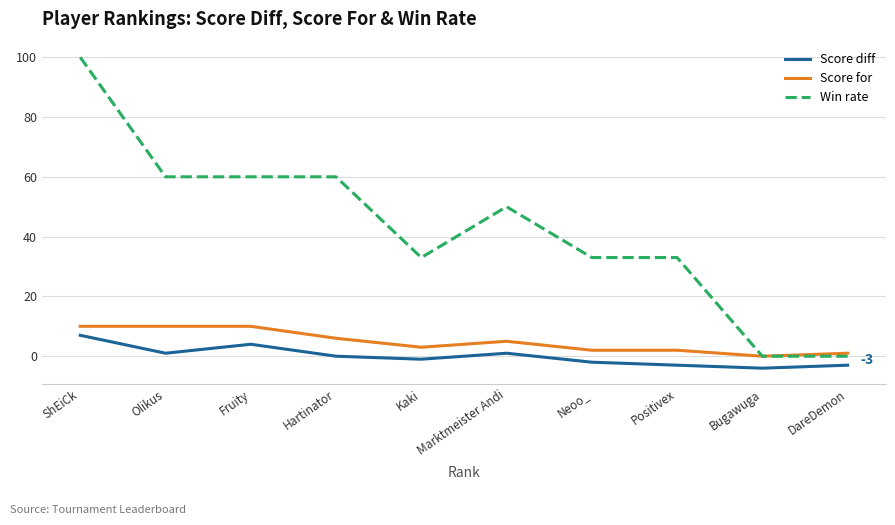

True or false: Score diff and Score for intersect in this chart.

False